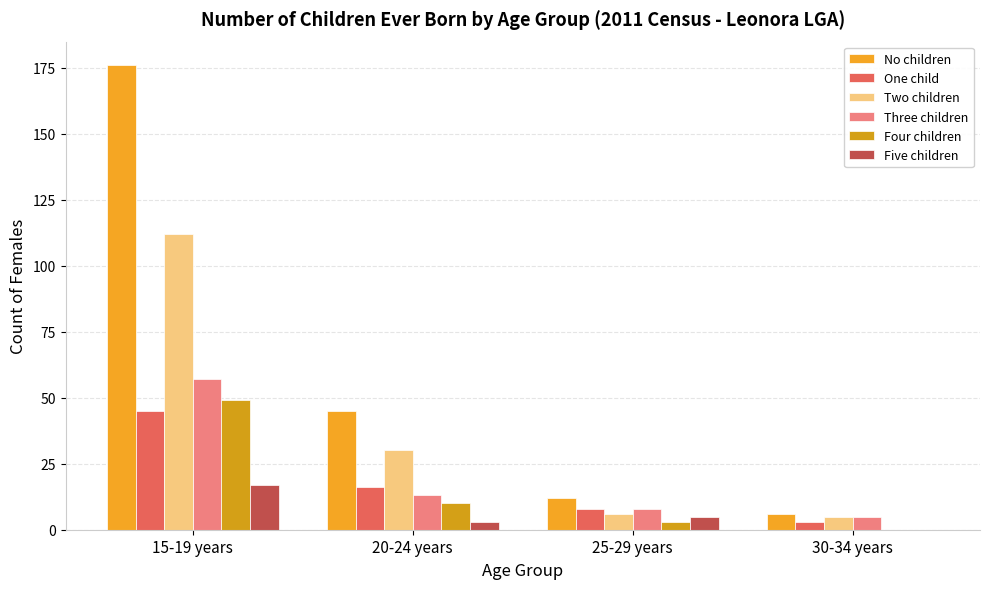

What is the total value across all series at 25-29 years?

42